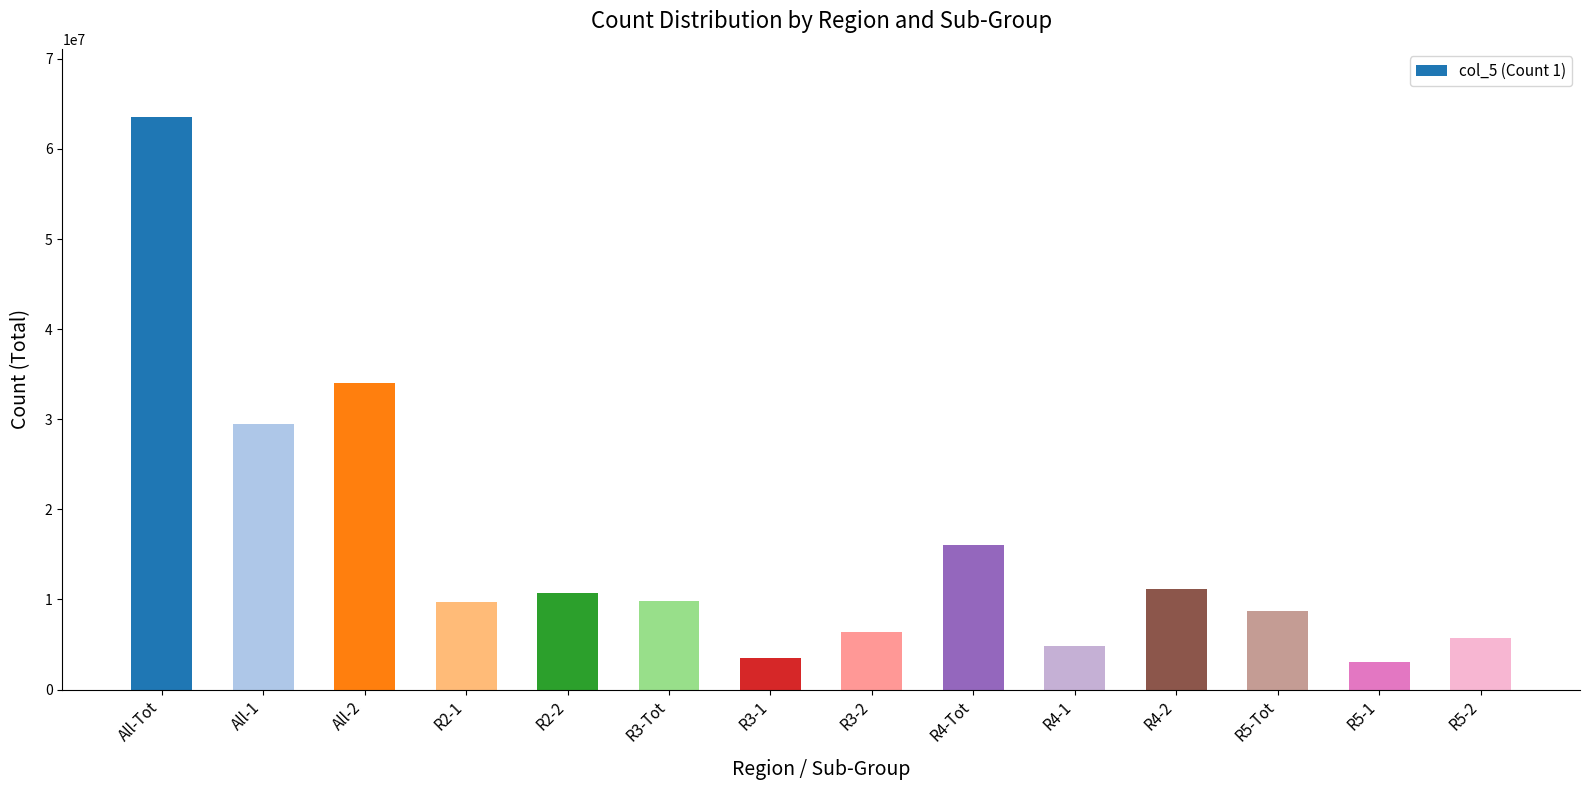

What is the sum of all values?

216505819.6